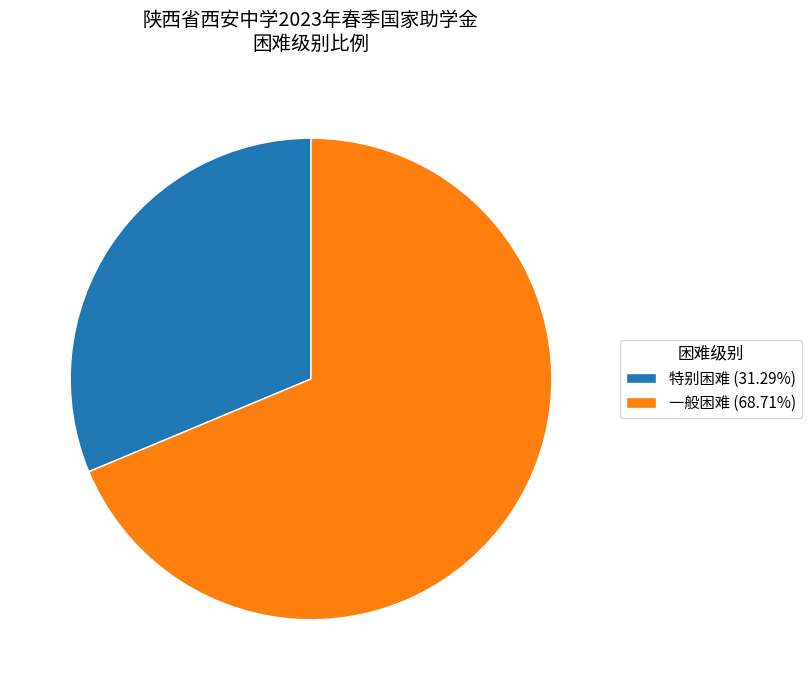

Is there any slice that represents more than half of the pie?

Yes